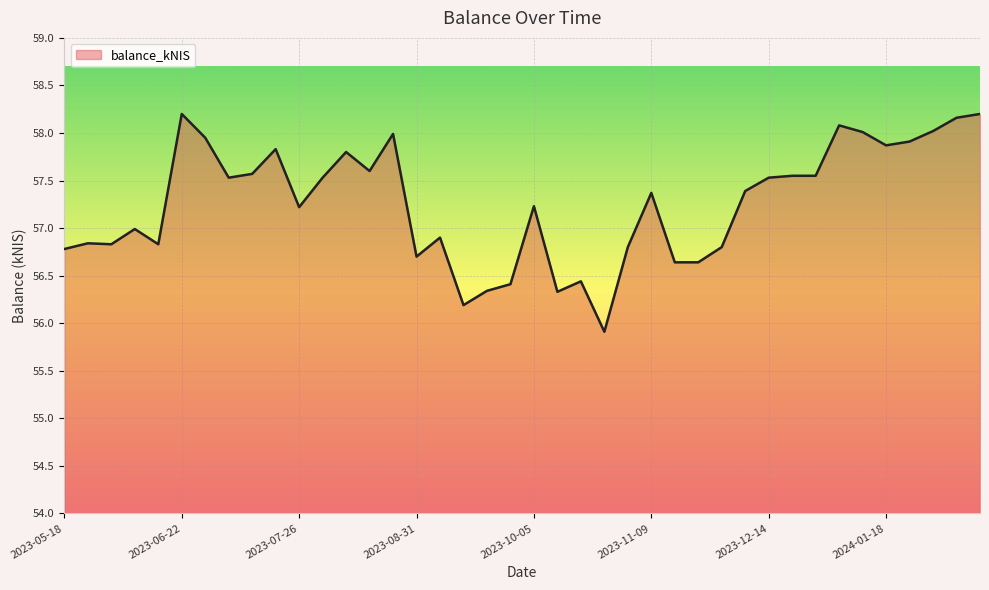

What is the minimum value shown in the chart?

55.9